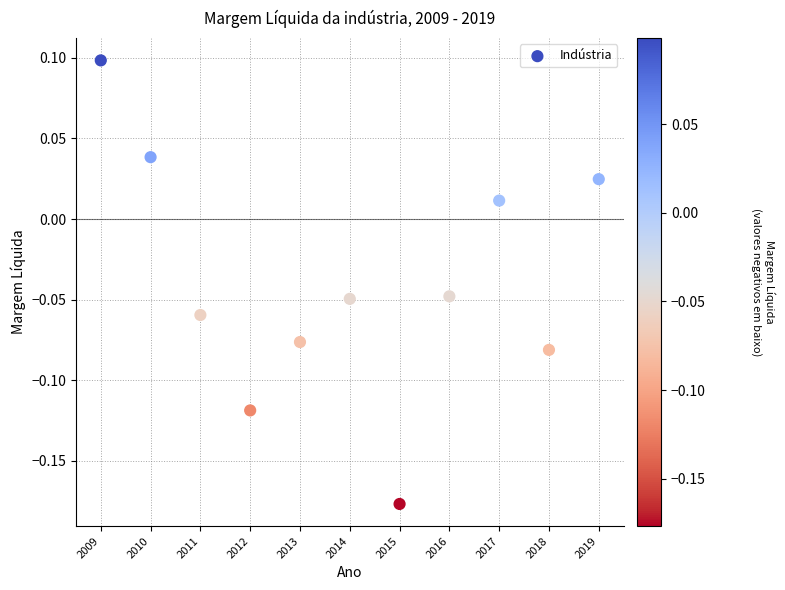

What is the range of X values (max minus min)?

10.0